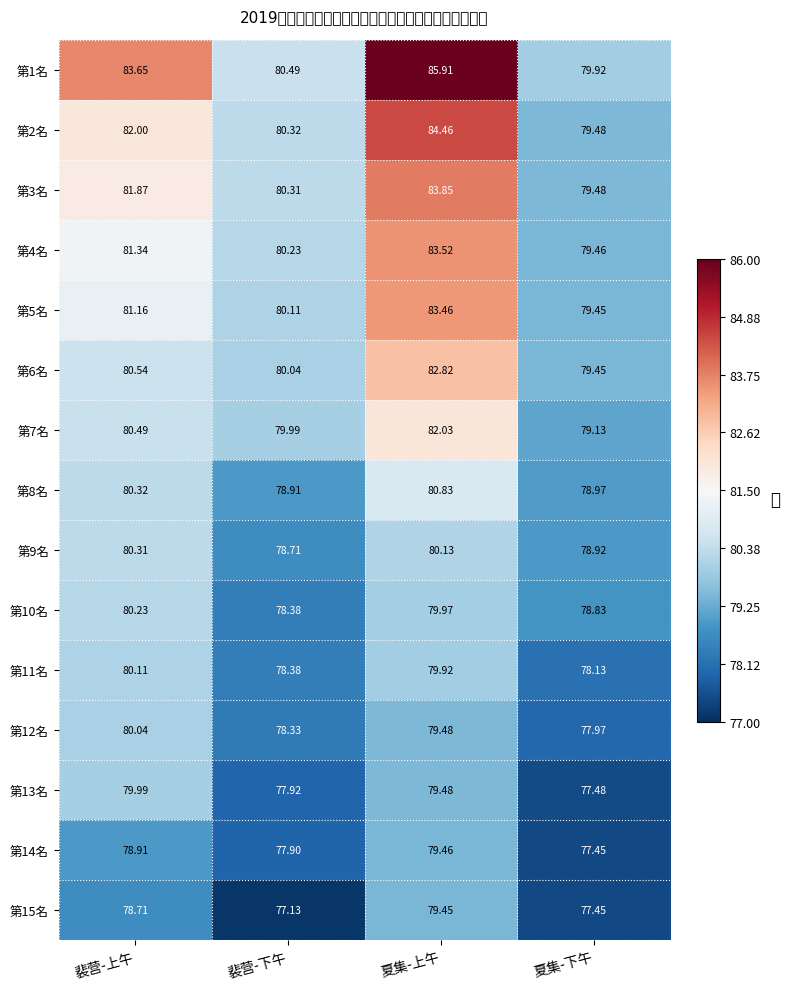

Count the number of categories in the chart.

4